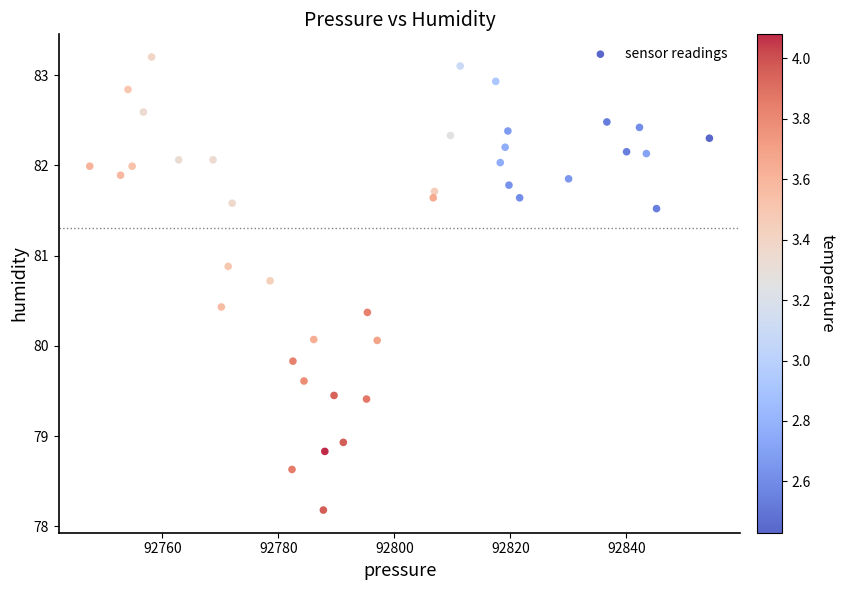

What is the range of X values (max minus min)?

106.8